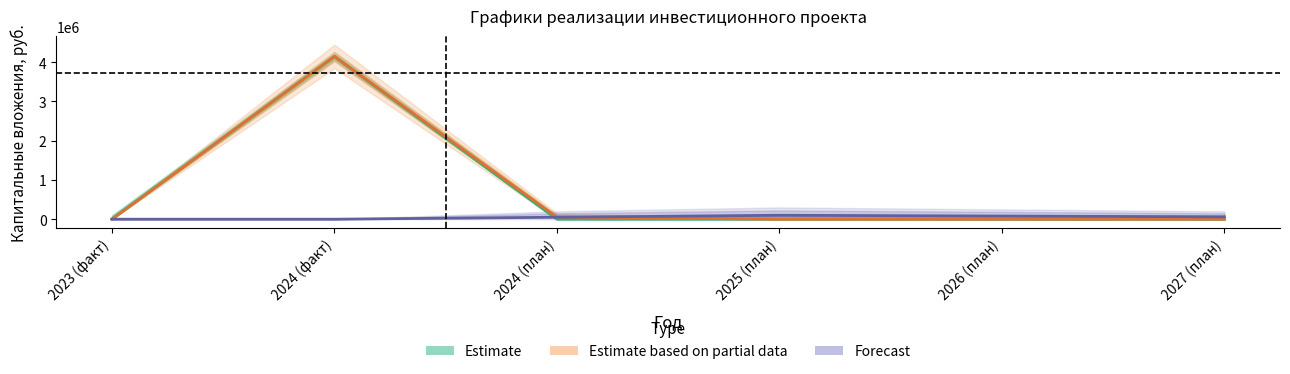

Which series has the largest total across all categories?

Estimate based on partial data